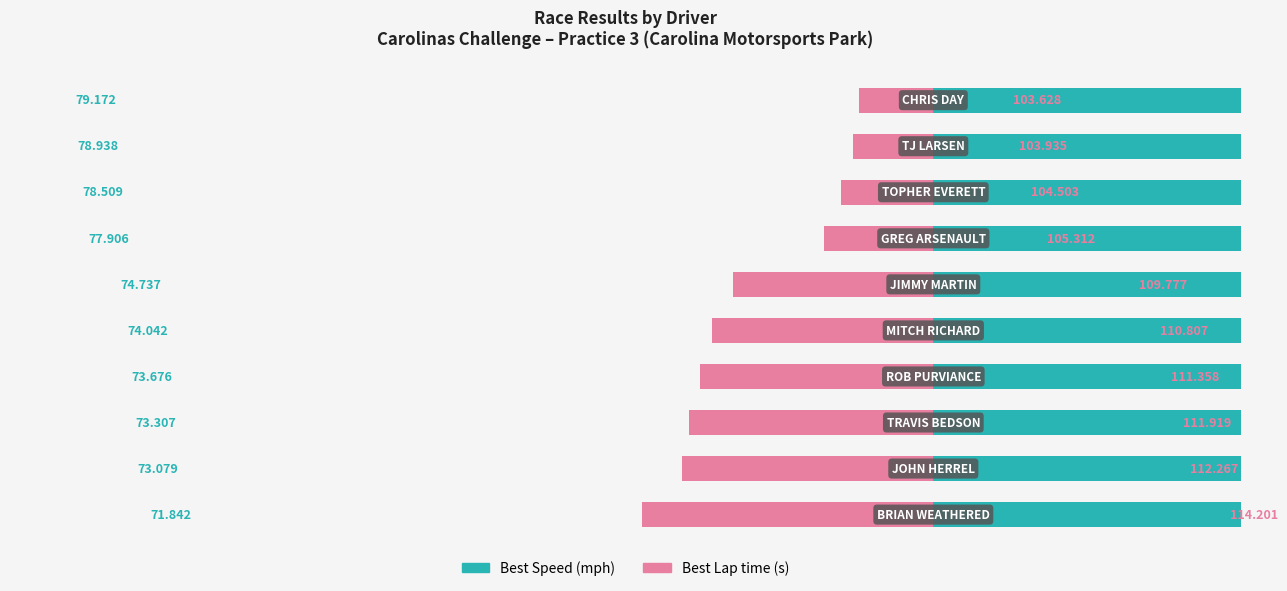

At how many categories does at least one series exceed -19?

10